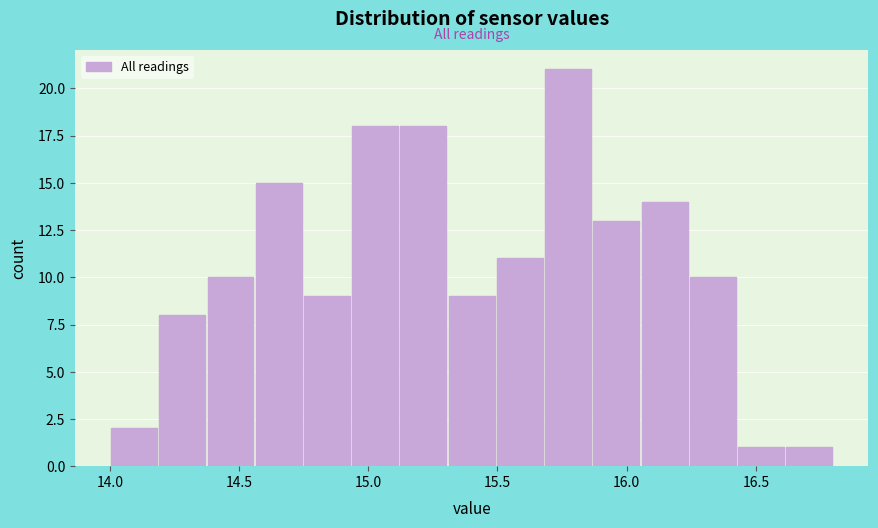

Around what value on the x-axis is the tallest bar? Give the approximate position of its centre, as read against the axis.

15.75